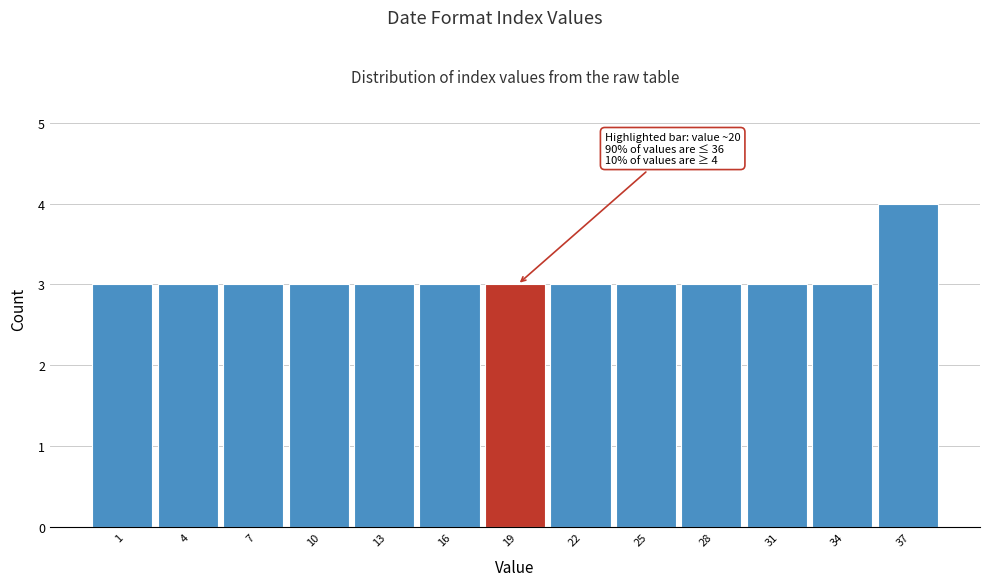

Reading left to right, transcribe all the data shown in this chart.

1=3	4=3	7=3	10=3	13=3	16=3	19=3	22=3	25=3	28=3	31=3	34=3	37=4